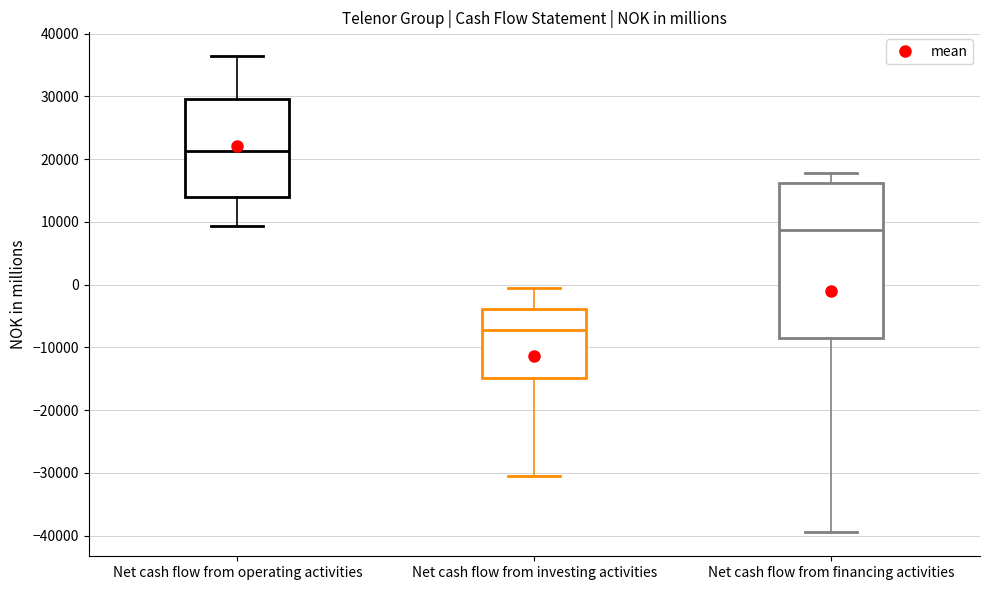

Comparing the boxes themselves (not the whiskers), which one is the tallest?

Net cash flow from financing activities